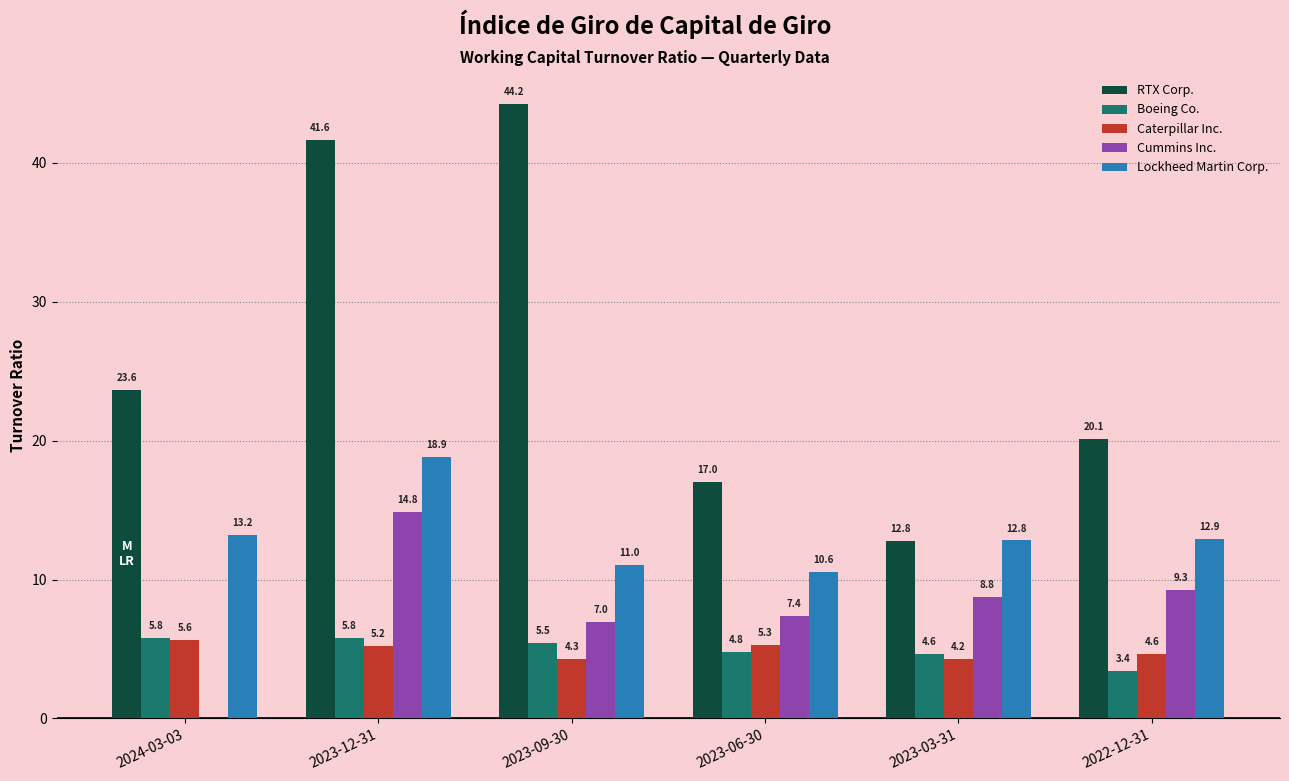

The value of Boeing Co. at 2023-03-31 is 4.6. True or false?

True